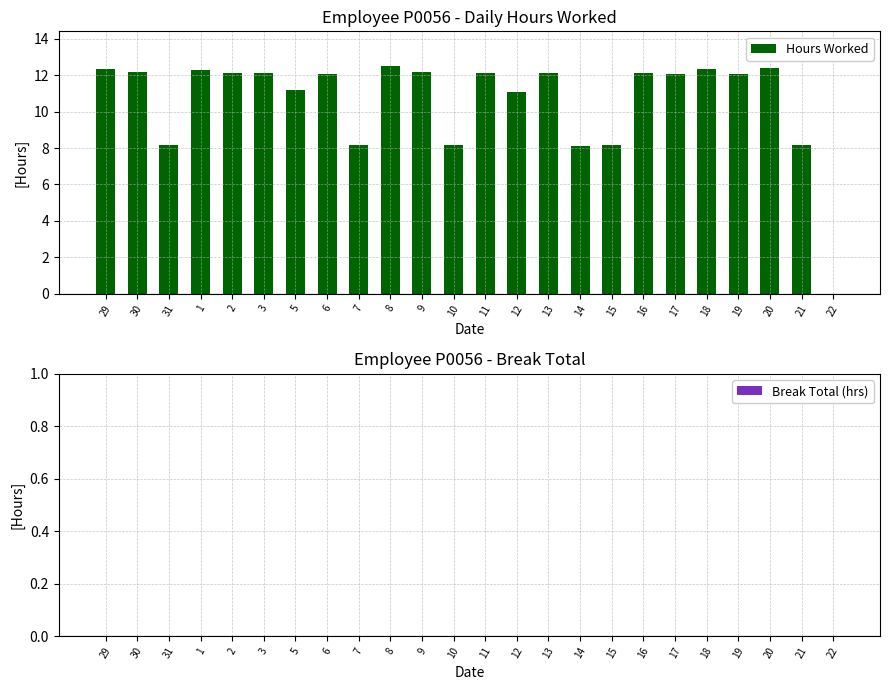

What is the ratio of the value at 13 to the value at 17?

1.0